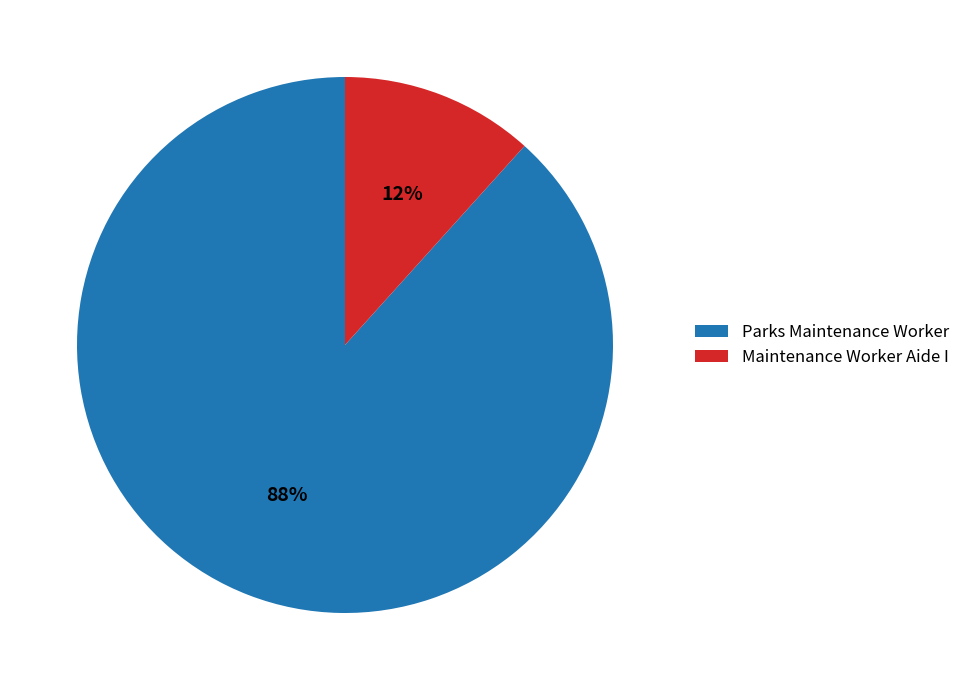

How many slices are in this pie chart?

2